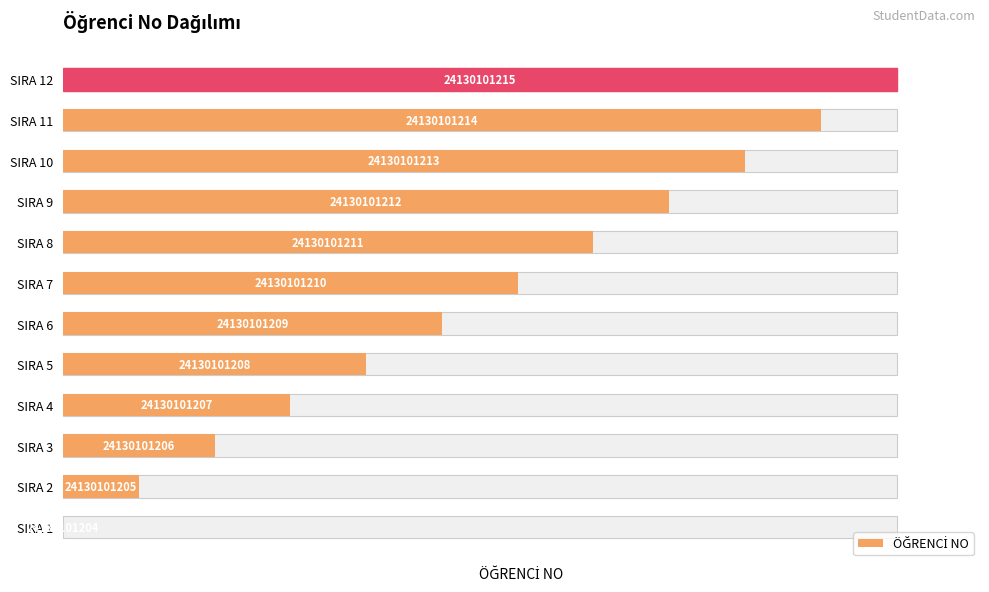

How many positive values are there?

11